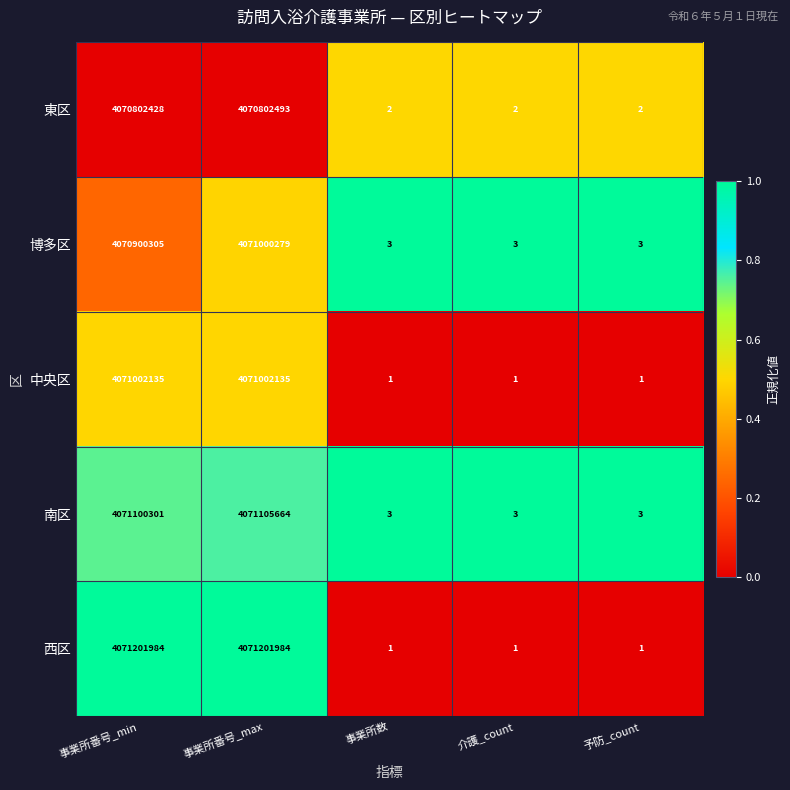

True or false: 南区 has a value of 1770733037 at 事業所番号_min.

False